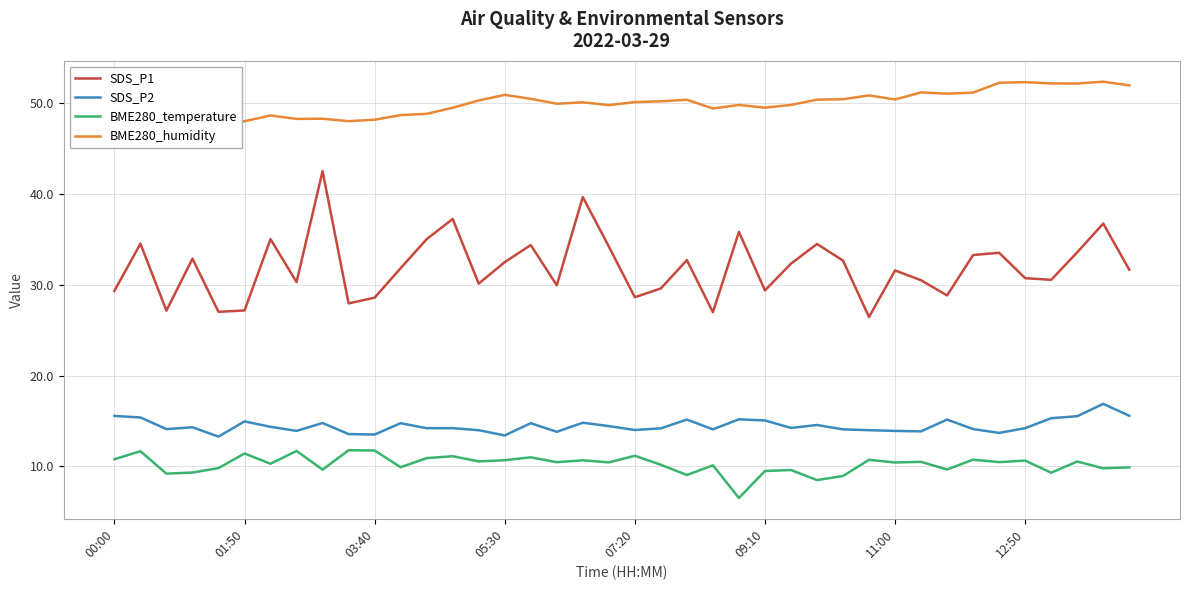

At how many categories does at least one series exceed 37?

40